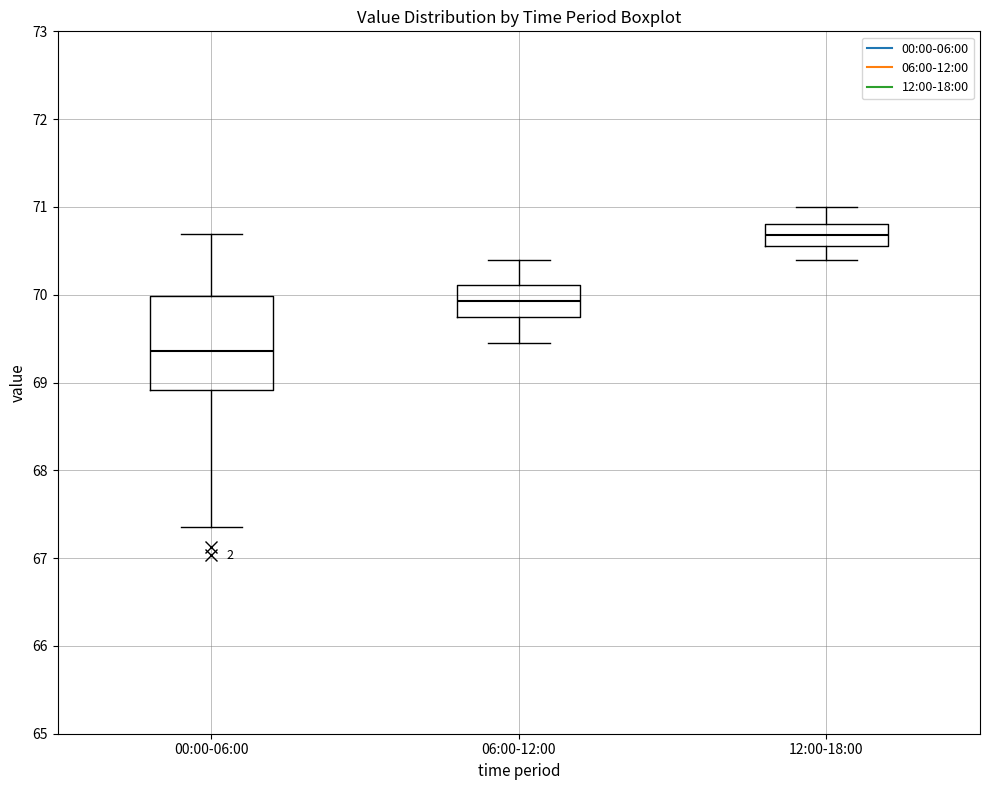

Reading left to right, transcribe this box plot: for each box, give where its median line is, the range the box spans, and where its two whiskers end, as read against the y-axis. The values are not printed on the chart, so give them approximately, as read against the axis.

00:00-06:00: median 69.4, box 68.9 to 70.0, whiskers 67.4 to 70.7
06:00-12:00: median 69.9, box 69.8 to 70.1, whiskers 69.5 to 70.4
12:00-18:00: median 70.7, box 70.6 to 70.8, whiskers 70.4 to 71.0